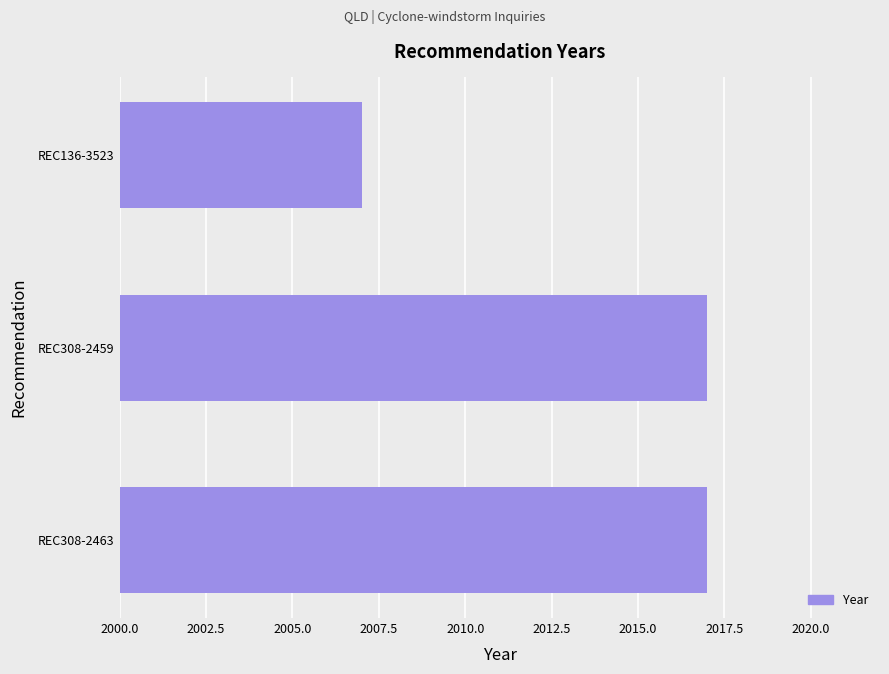

Is it true that the value at REC136-3523 is 2007?

True